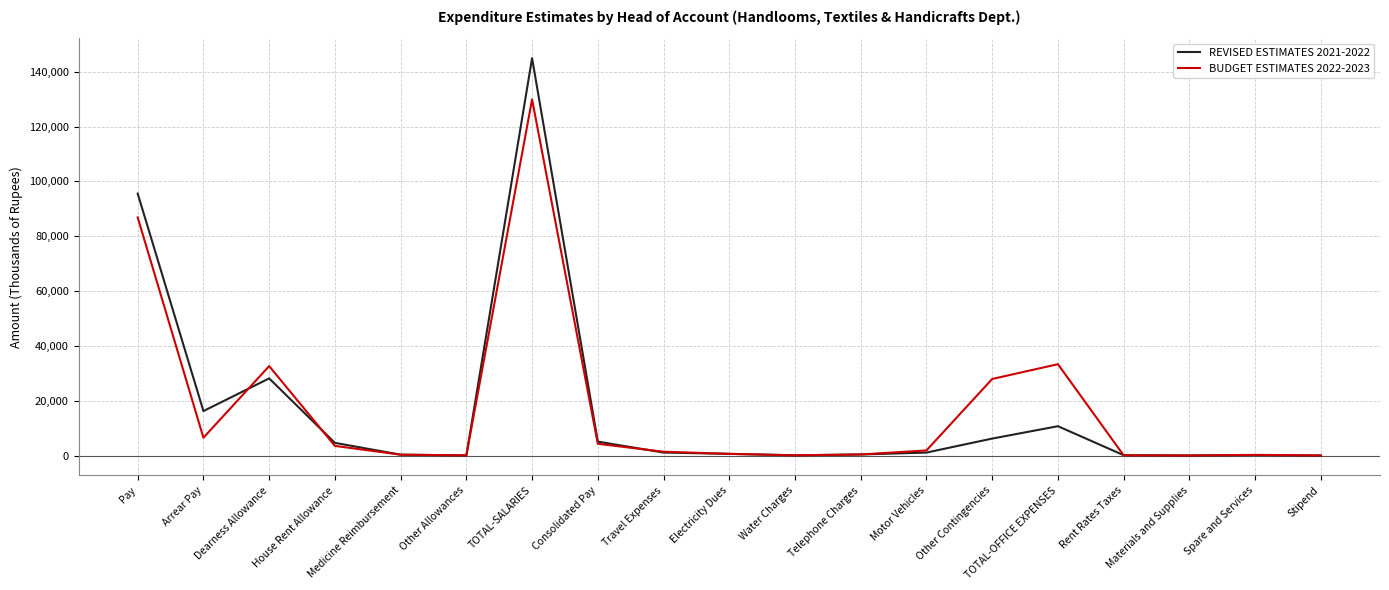

What are all the series names shown in the legend?

REVISED ESTIMATES 2021-2022, BUDGET ESTIMATES 2022-2023